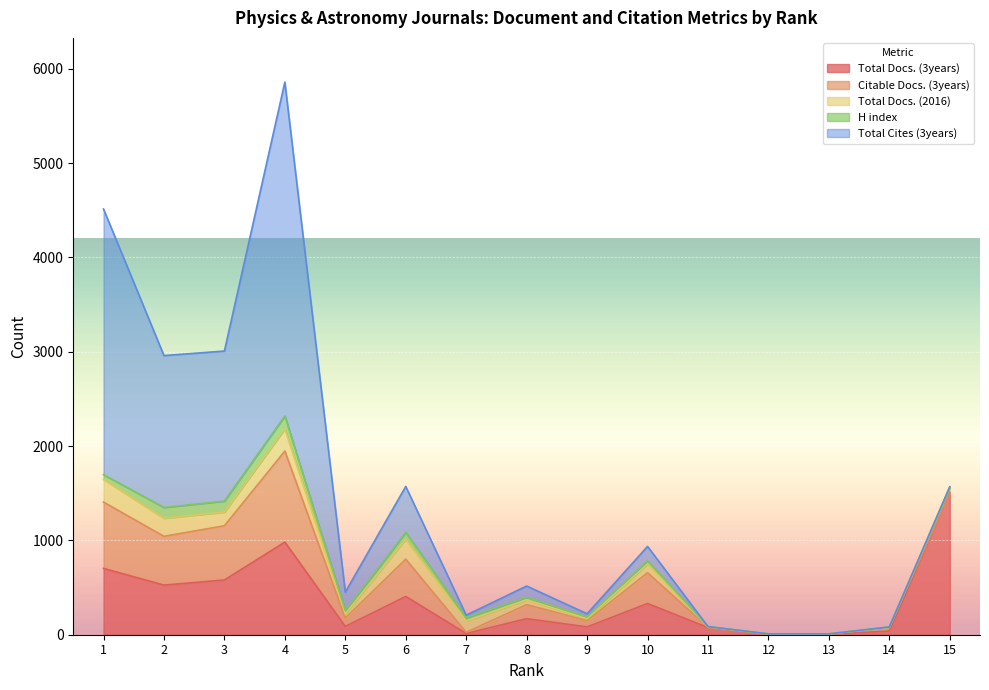

What is the value of the Citable Docs. (3years) point at the 11th from the left?

4